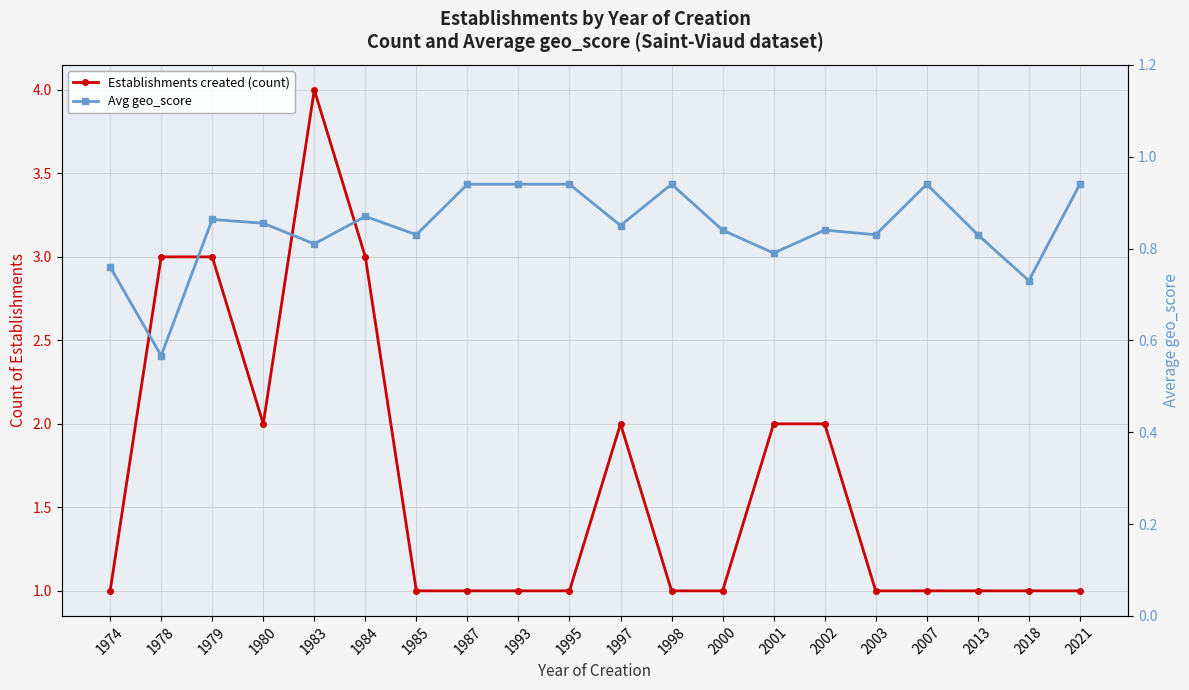

What is the difference between the Avg geo_score values at 1995 and 2013?

0.1